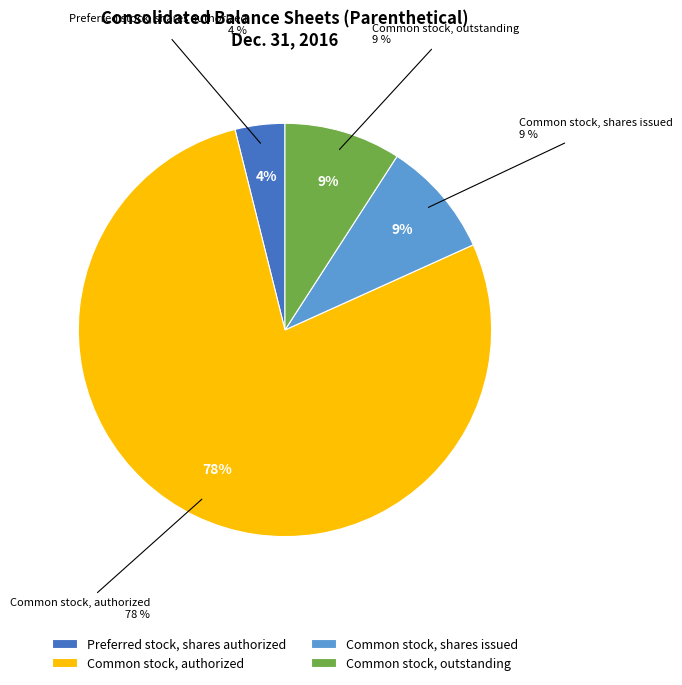

How much of the chart is everything except Preferred stock, shares issued?

100.0%